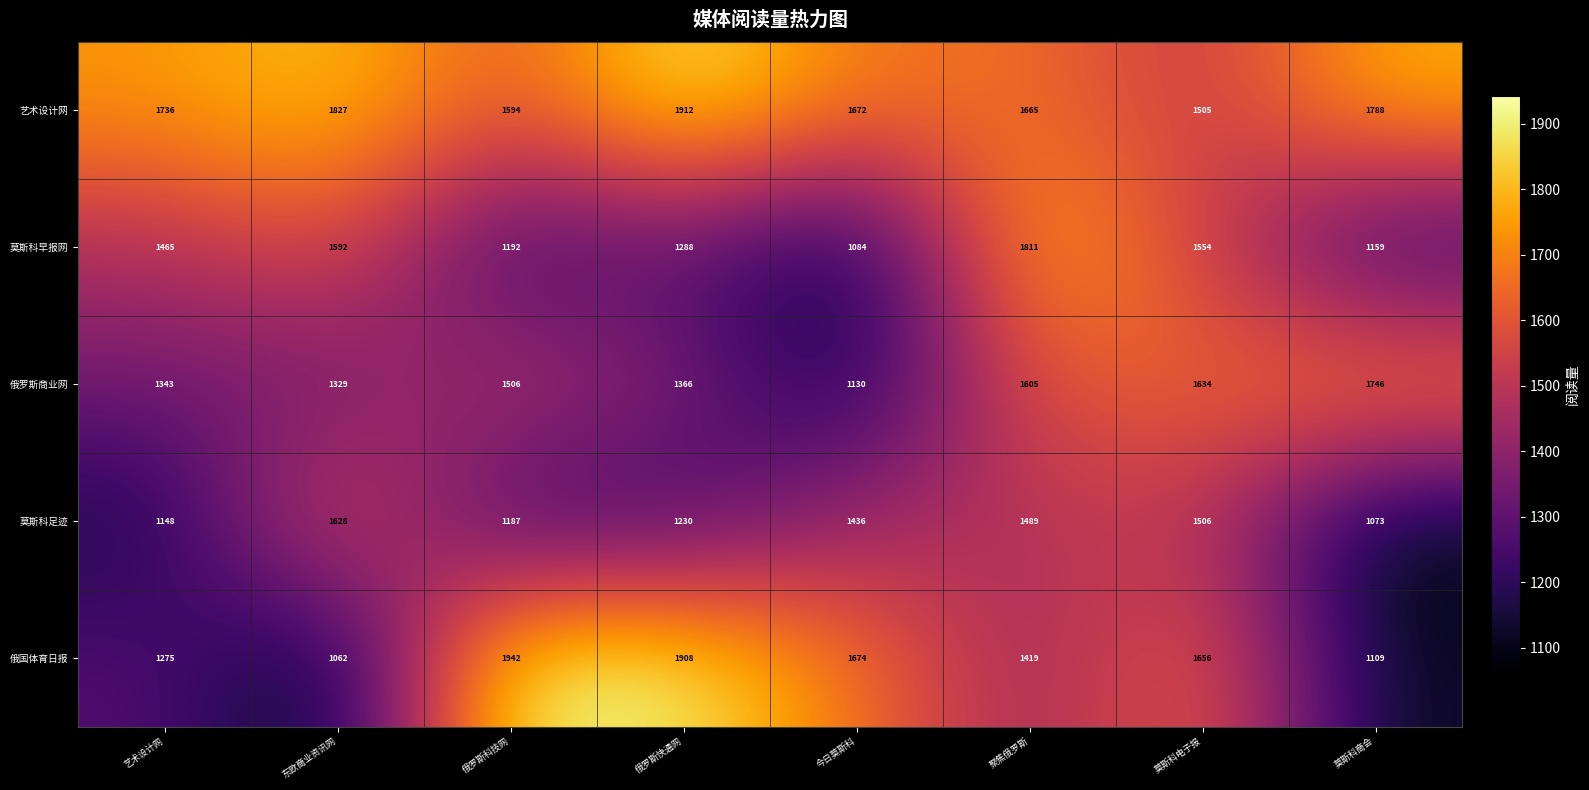

Rank the series at 莫斯科电子报 from highest to lowest value.

俄国体育日报, 俄罗斯商业网, 莫斯科早报网, 莫斯科足迹, 艺术设计网